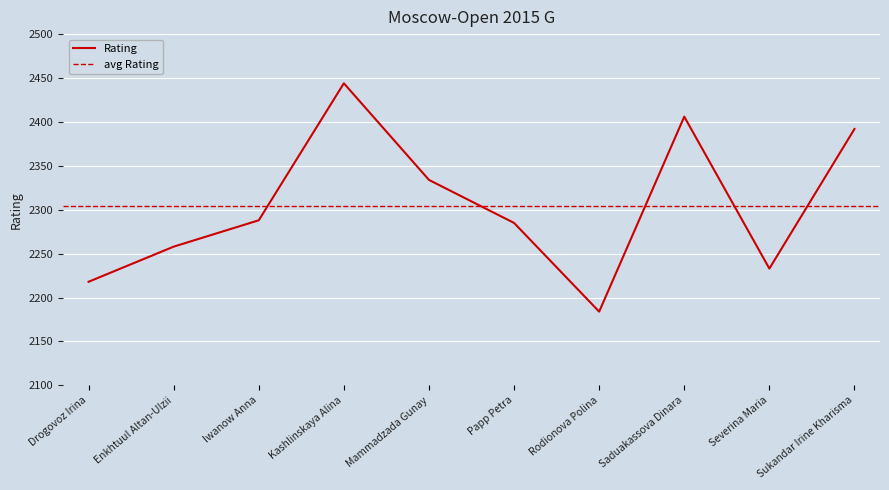

What is the highest value of the Rating series?

2444